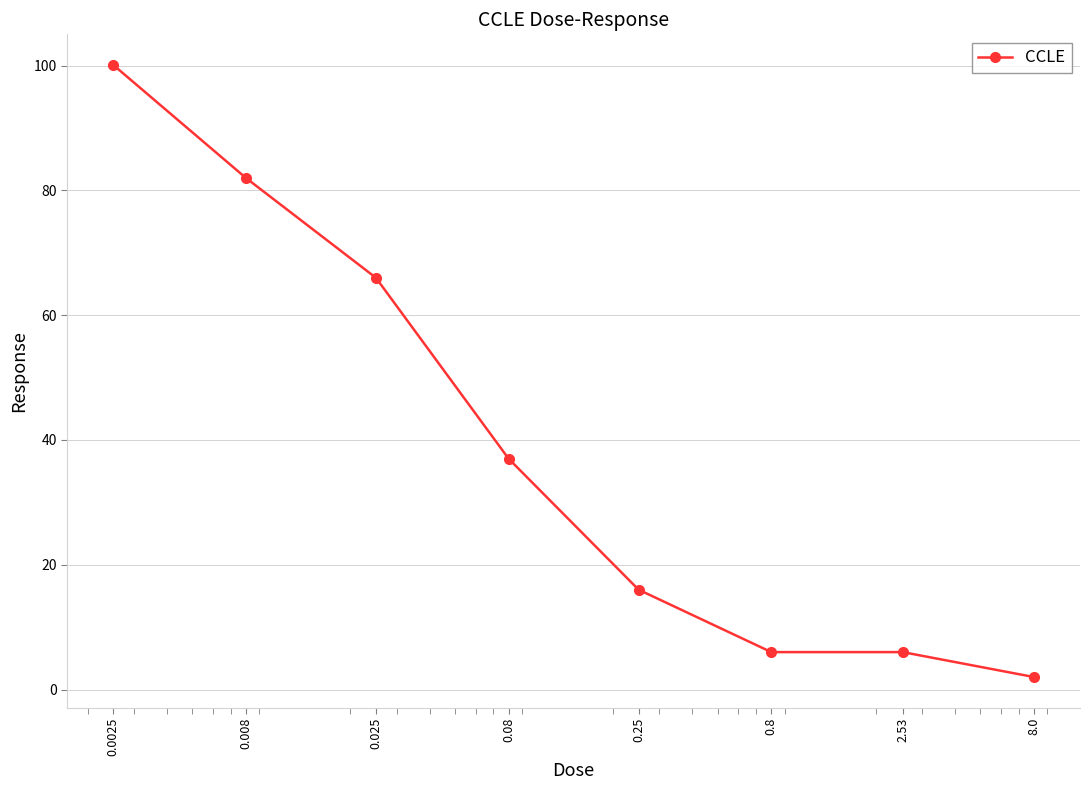

What is the average value?

39.4